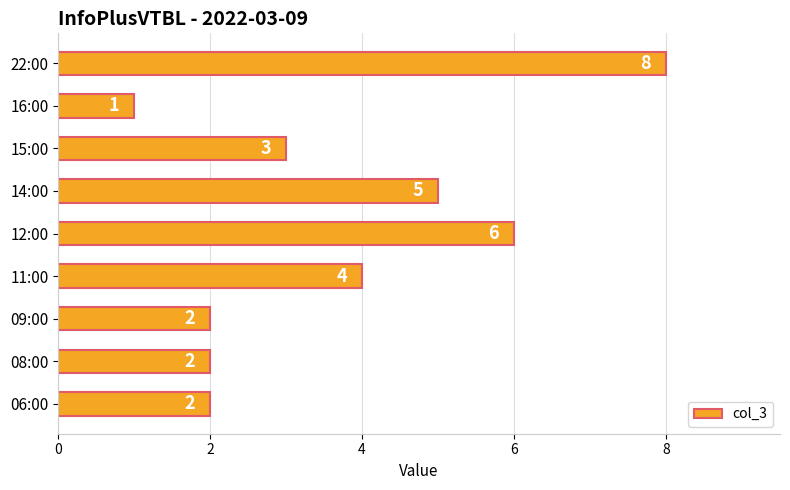

Reading bottom to top, extract all data points from this chart.

2	2	2	4	6	5	3	1	8